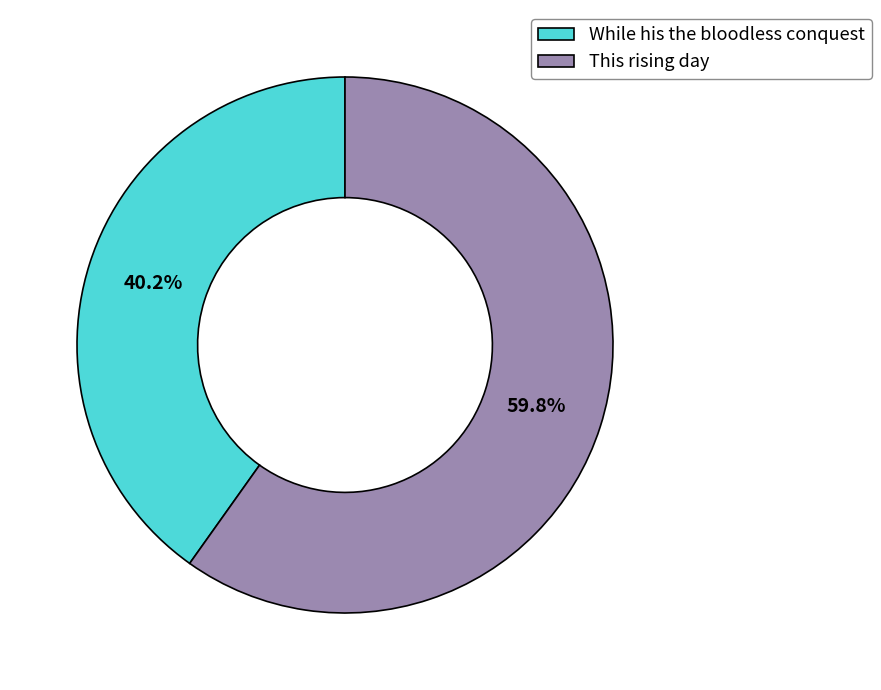

What is the total percentage of While his the bloodless conquest and This rising day?

100.0%